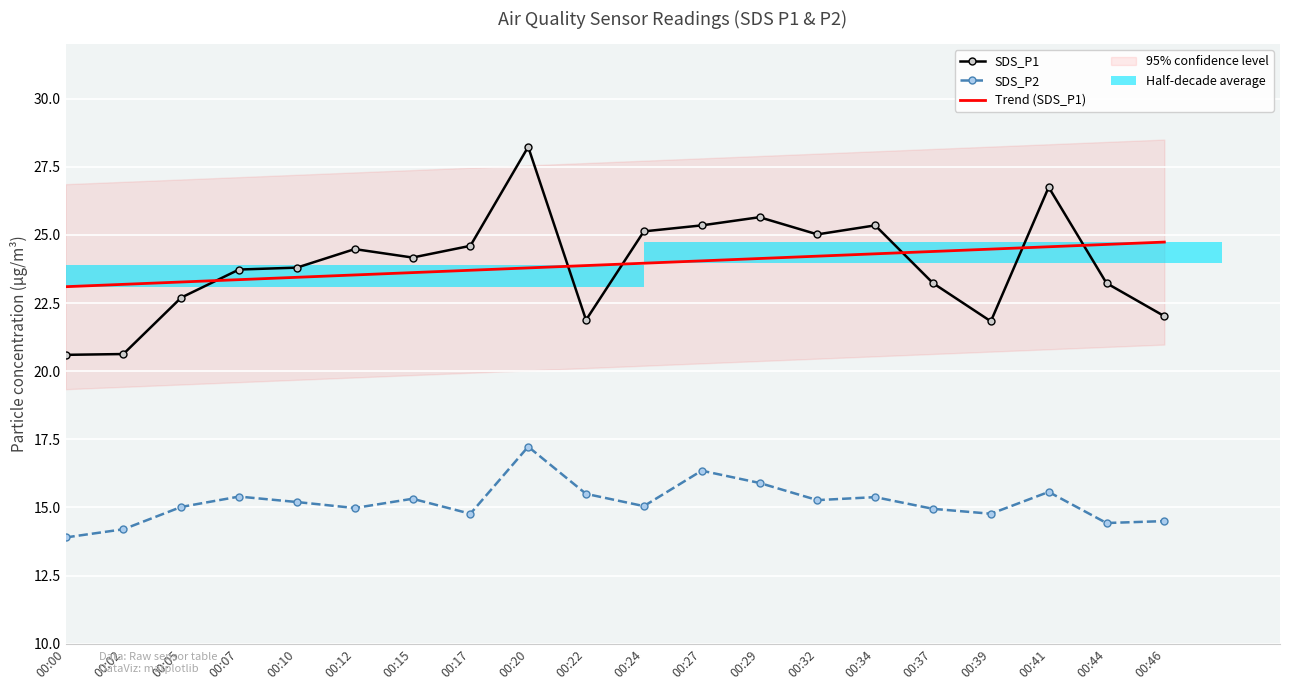

How many values in the SDS_P1 series exceed 24?

10